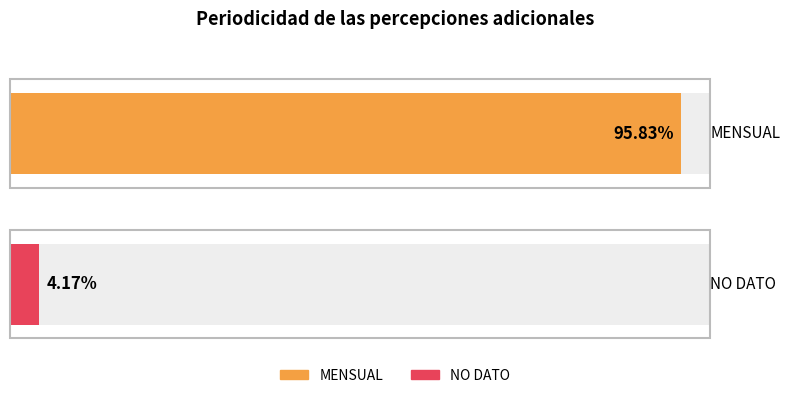

What is the label of the 1st bar from the right?

NO DATO